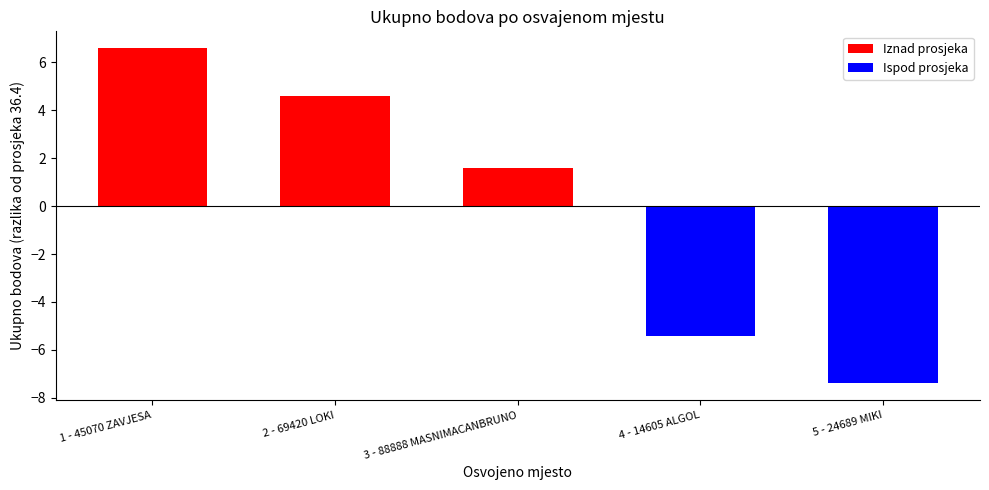

List the labels in order of value, largest first.

1 - 45070 ZAVJESA, 2 - 69420 LOKI, 3 - 88888 MASNIMACANBRUNO, 4 - 14605 ALGOL, 5 - 24689 MIKI